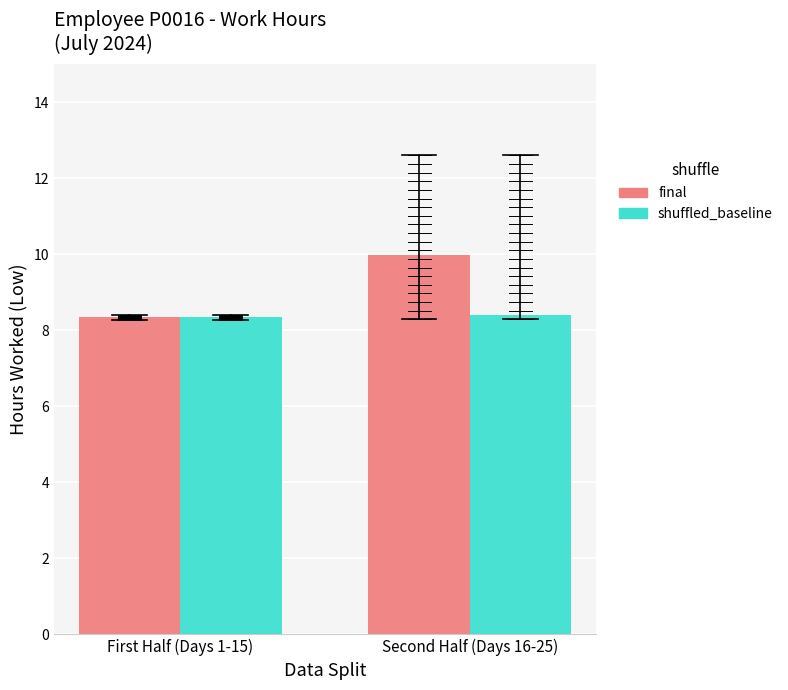

How many shuffled_baseline values are between 8 and 9?

2